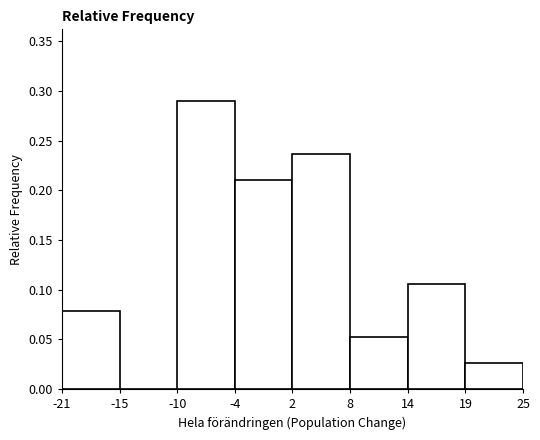

Which label corresponds to the largest value in the chart?

-10